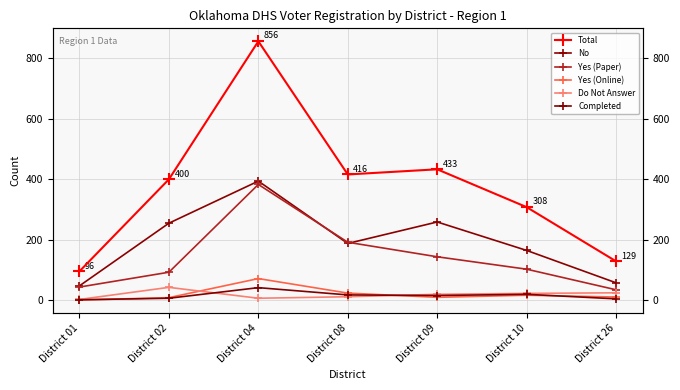

What is the value of the Completed point at the 4th from the left?

18